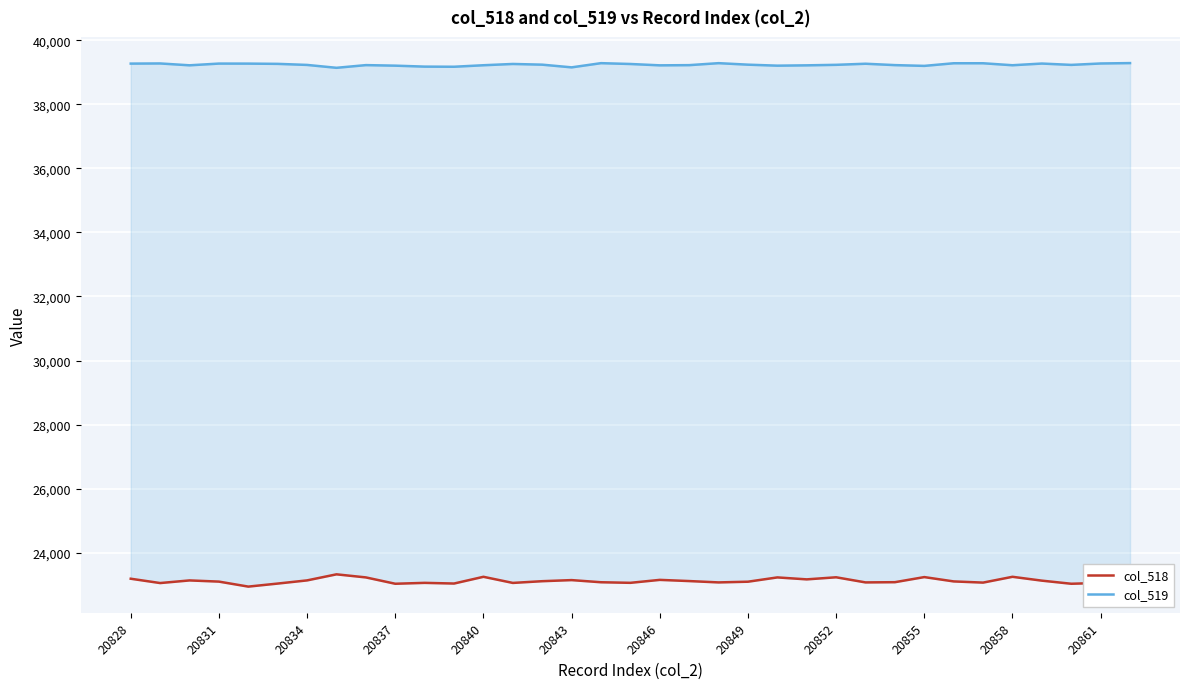

What is the difference between the maximum and minimum values in the col_519 series?

147